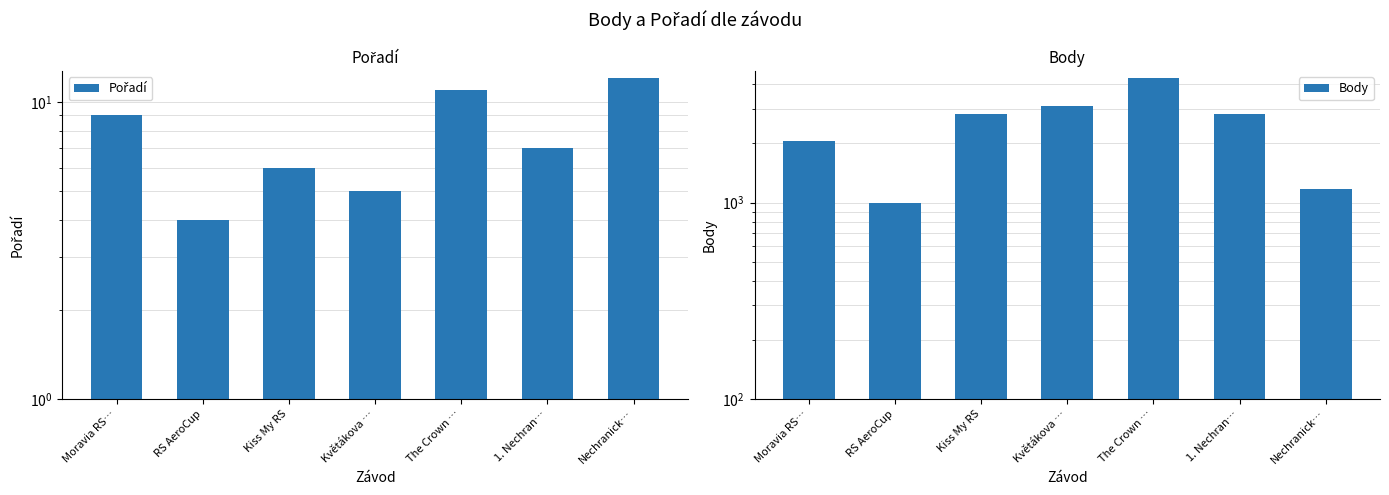

What is the difference between the maximum and second lowest values in the Pořadí series?

7